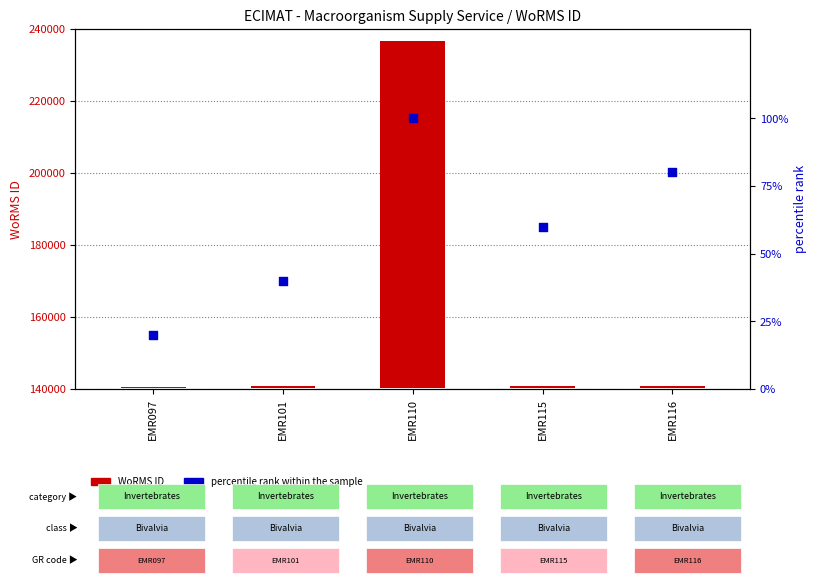

Which series contains the highest Y value?

WoRMS ID